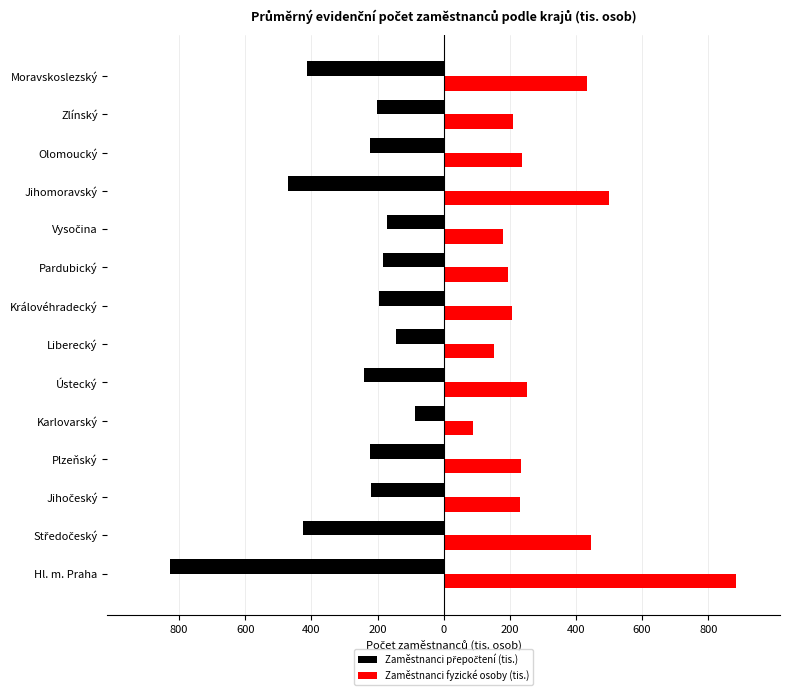

What is the value of the Zaměstnanci fyzické osoby (tis.) bar at the 11th from the left?

500.3